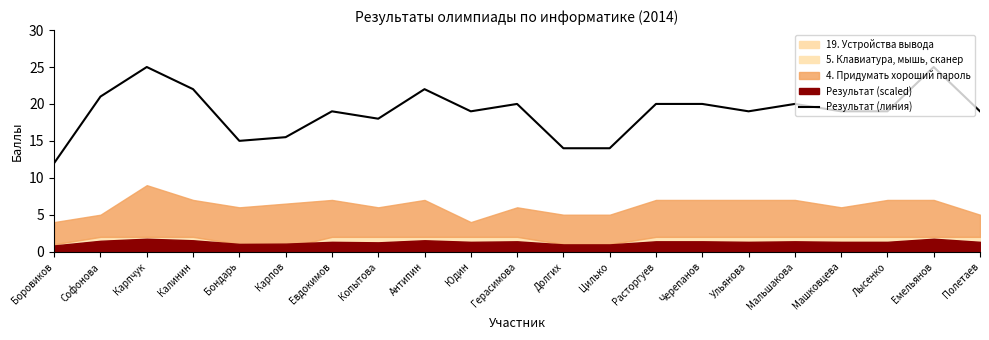

The chart shows a value of 37.5 at Калинин. True or false?

False